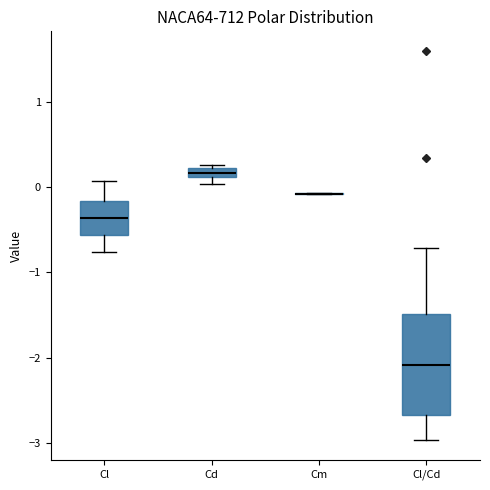

Which box is the tallest, from its lower edge to its upper edge?

Cl/Cd